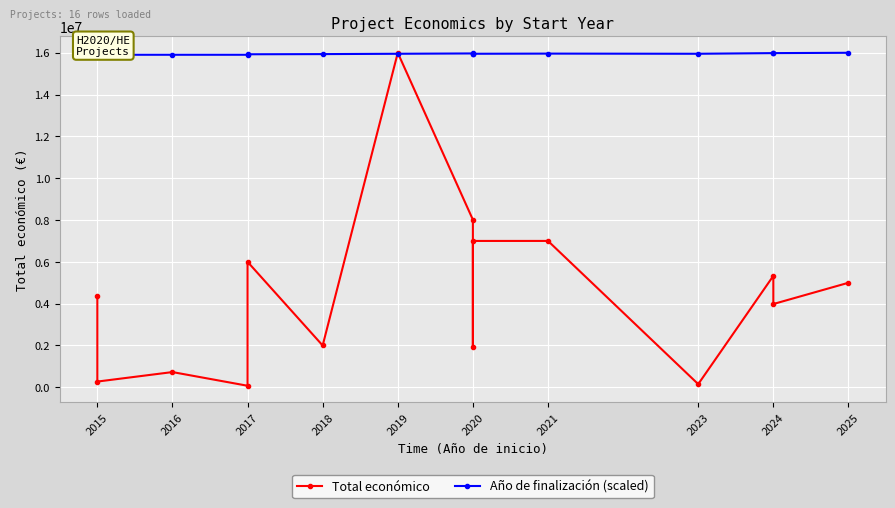

Which series has the widest spread of values?

Total económico